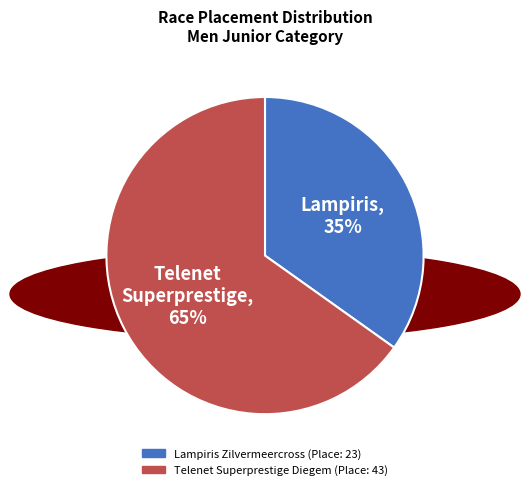

Between Lampiris Zilvermeercross and Telenet Superprestige Diegem, which is larger?

Telenet Superprestige Diegem